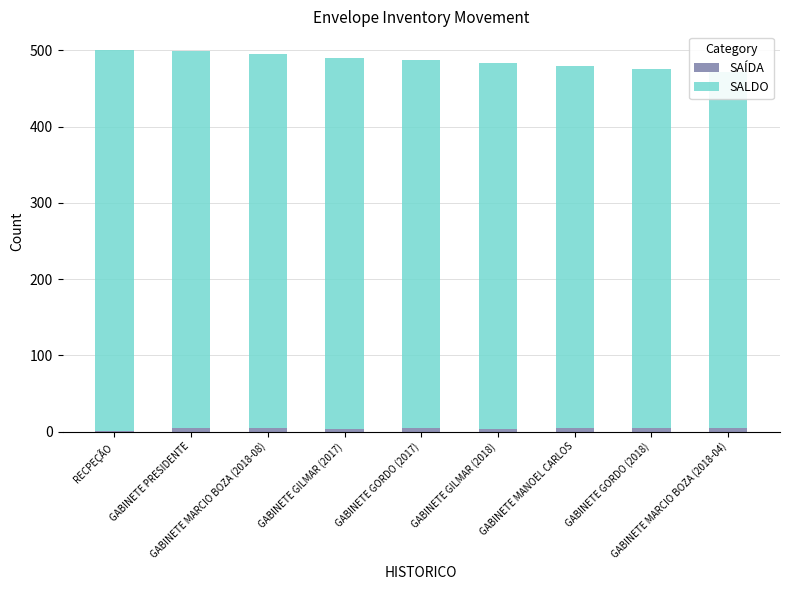

What value does the SALDO series have at GABINETE MARCIO BOZA (2018-04), to the nearest 10?

470